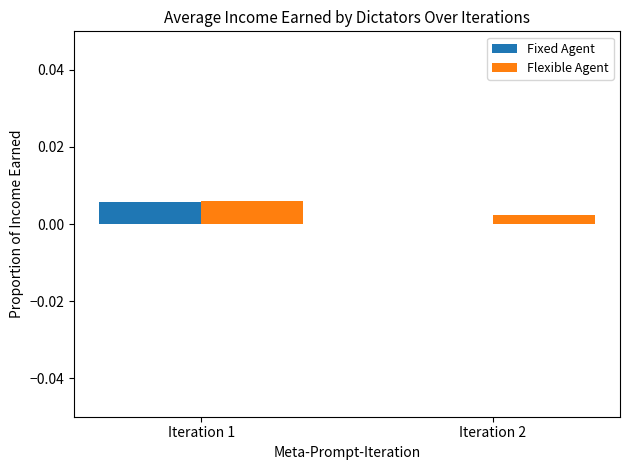

Is the value of Fixed Agent at Iteration 2 greater than the value of Flexible Agent at Iteration 1?

No